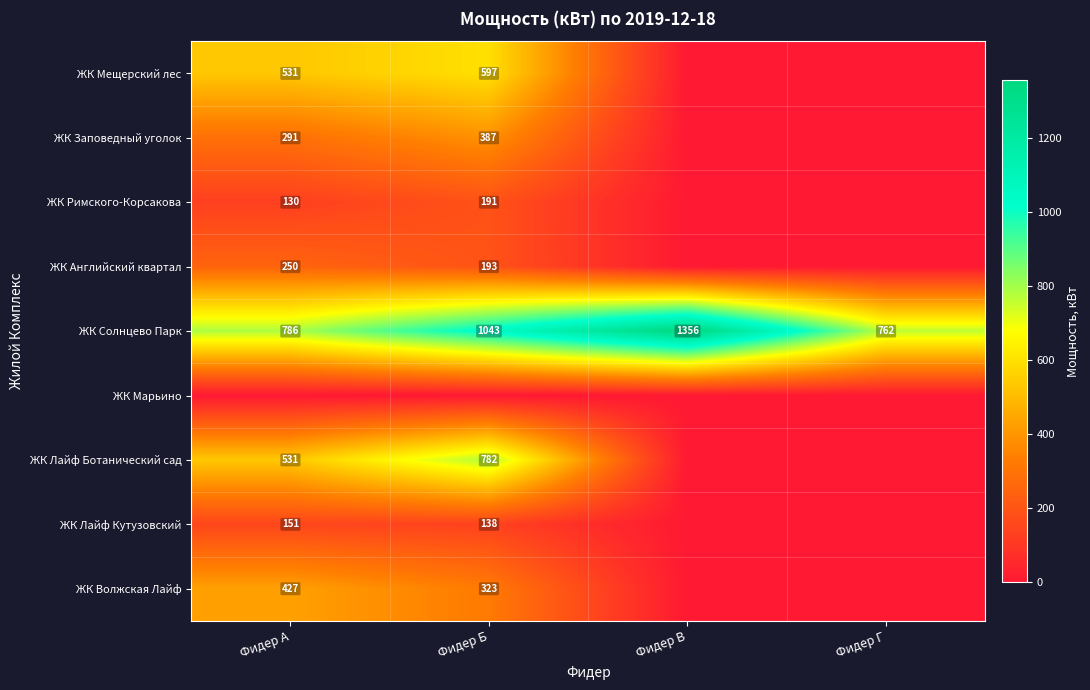

Which category has the lowest value across all series?

Фидер В